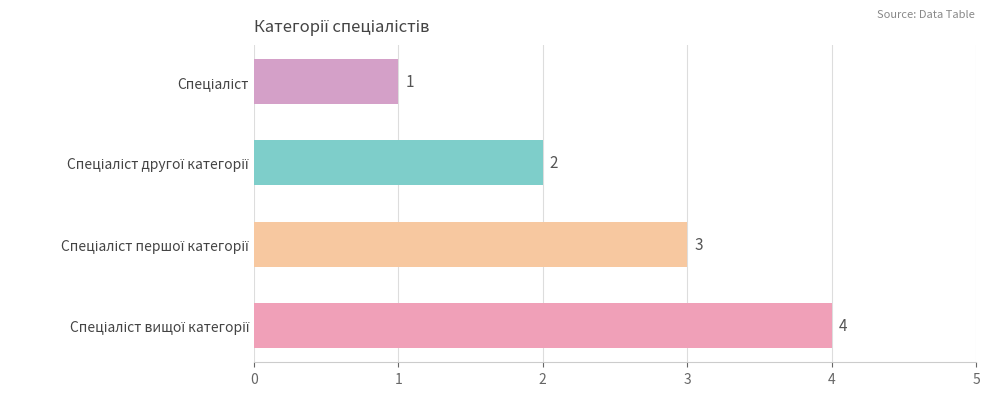

What is the difference between the maximum and minimum values?

3